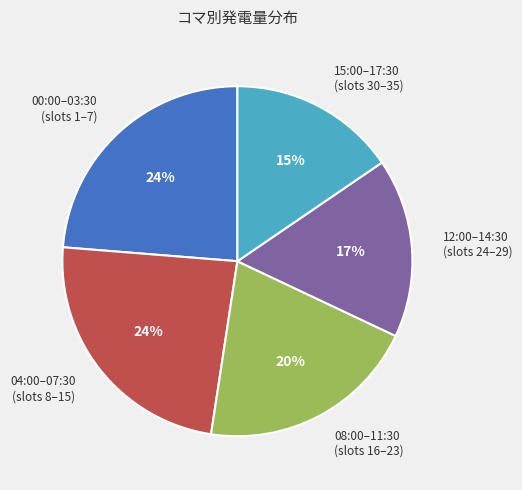

What is the smallest slice in the pie chart?

15:00–17:30 (slots 30–35)